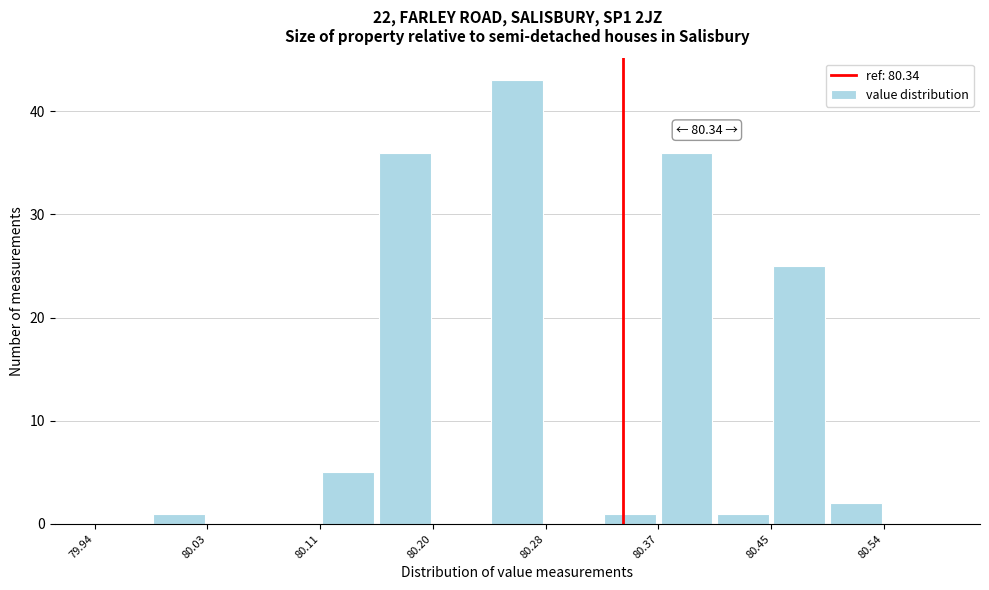

Over which range of the x-axis is the bar tallest?

80.24 to 80.28